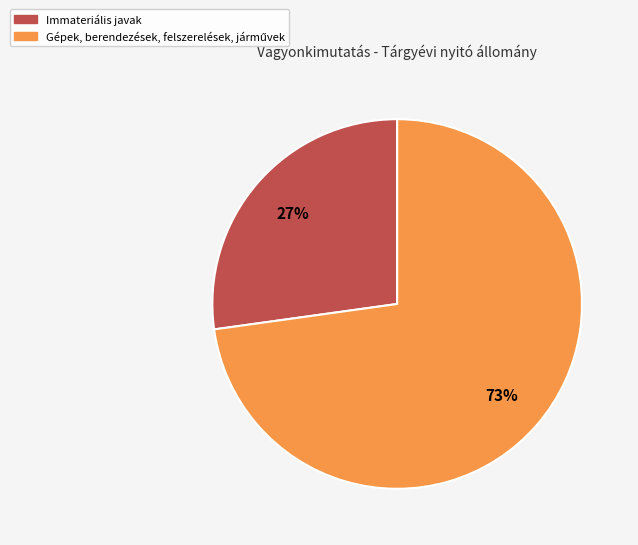

To the nearest percent, what is the average slice percentage?

50%